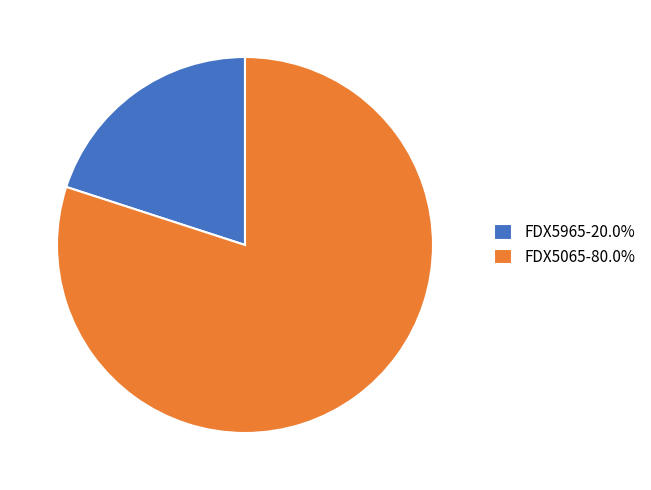

True or false: FDX5065 accounts for 80% of the total.

True